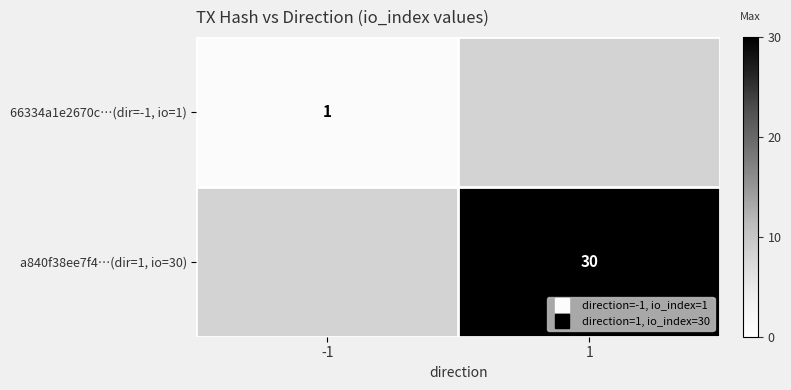

At -1, list the series in order from largest to smallest.

66334a1e2670c…(dir=-1, io=1), a840f38ee7f4…(dir=1, io=30)